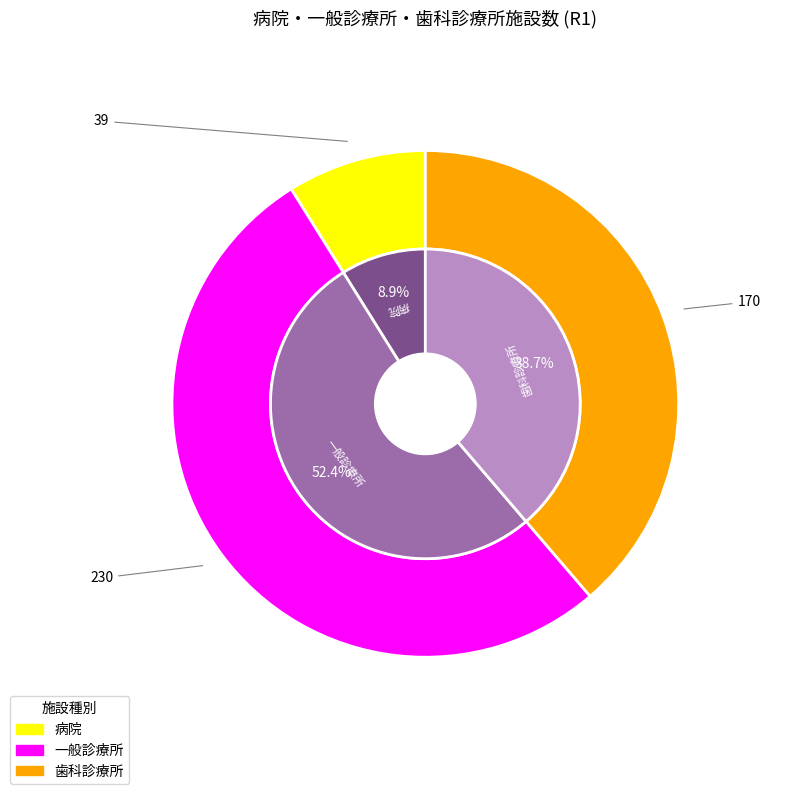

Rank the series by their maximum value, from highest to lowest.

一般診療所, 歯科診療所, 病院